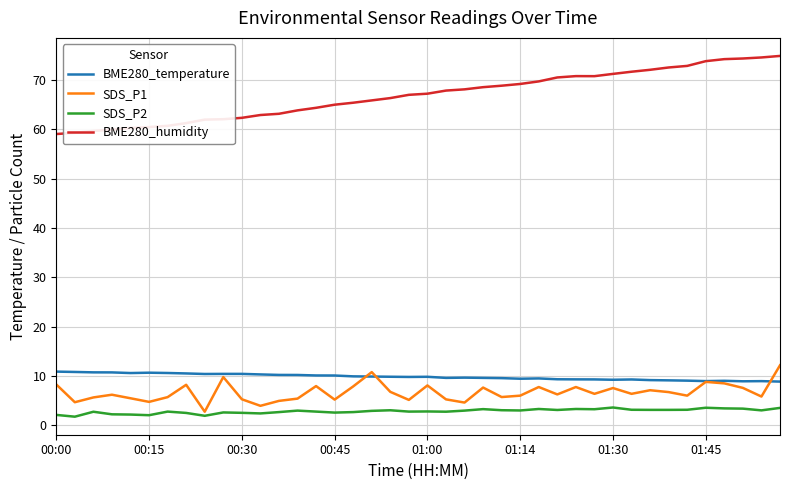

Which series has the largest total across all categories?

BME280_humidity